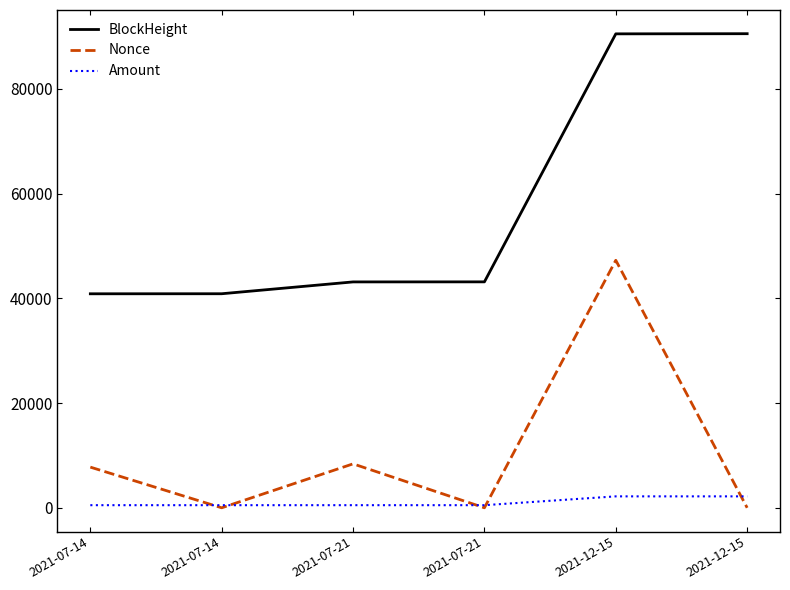

Is this an area chart (filled region under the line)?

No